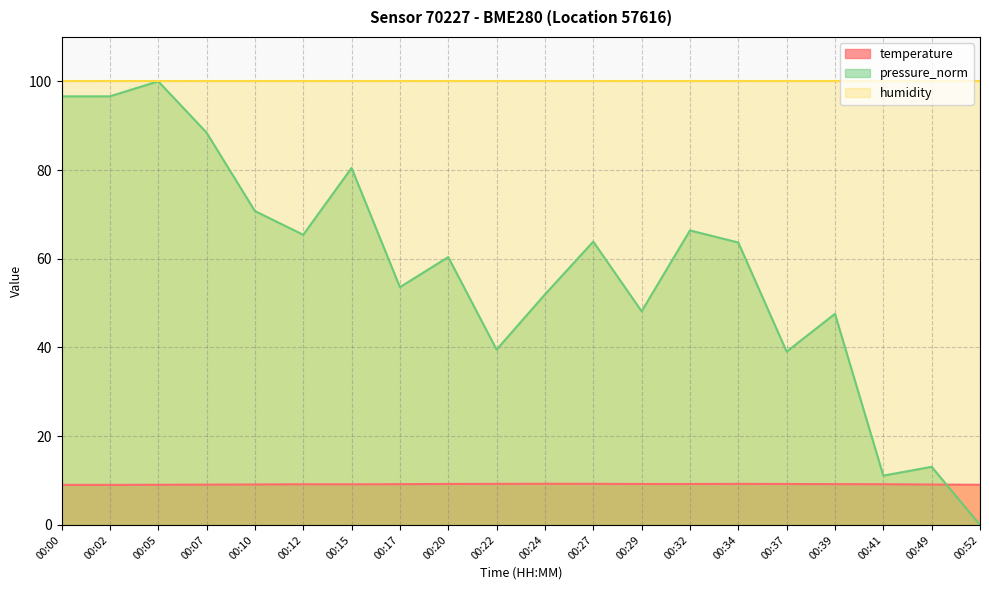

Which series has the largest range (max minus min)?

pressure_norm